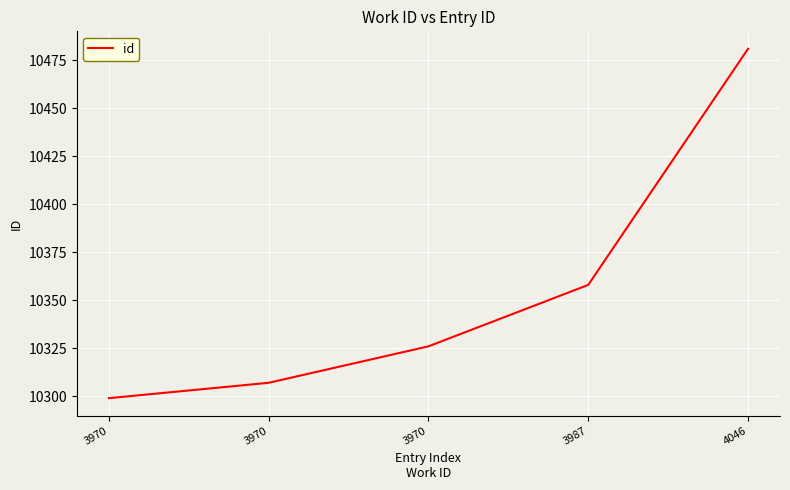

Rank the categories by value from lowest to highest.

3970, 3970, 3970, 3987, 4046